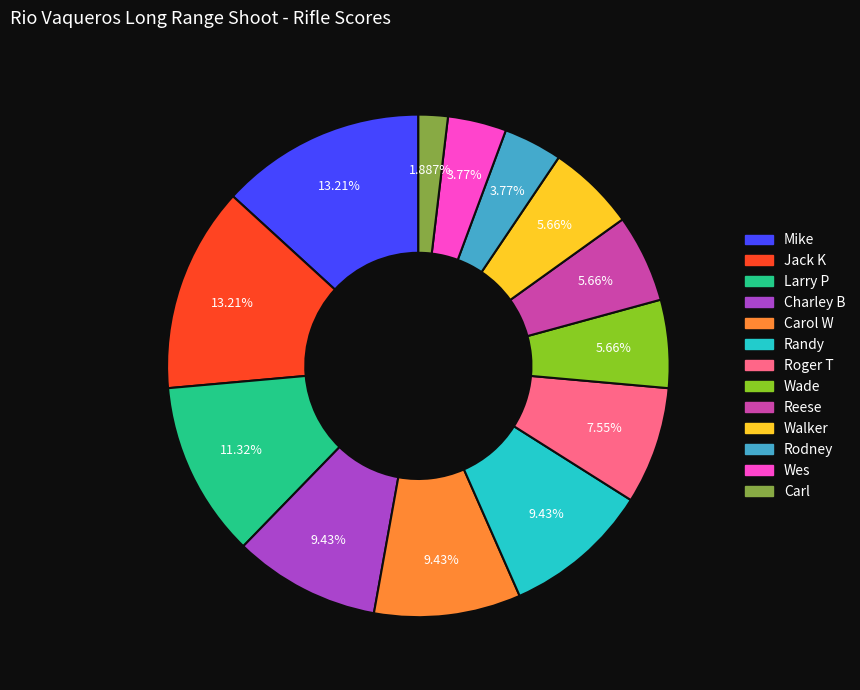

Which slice is the smallest?

Carl